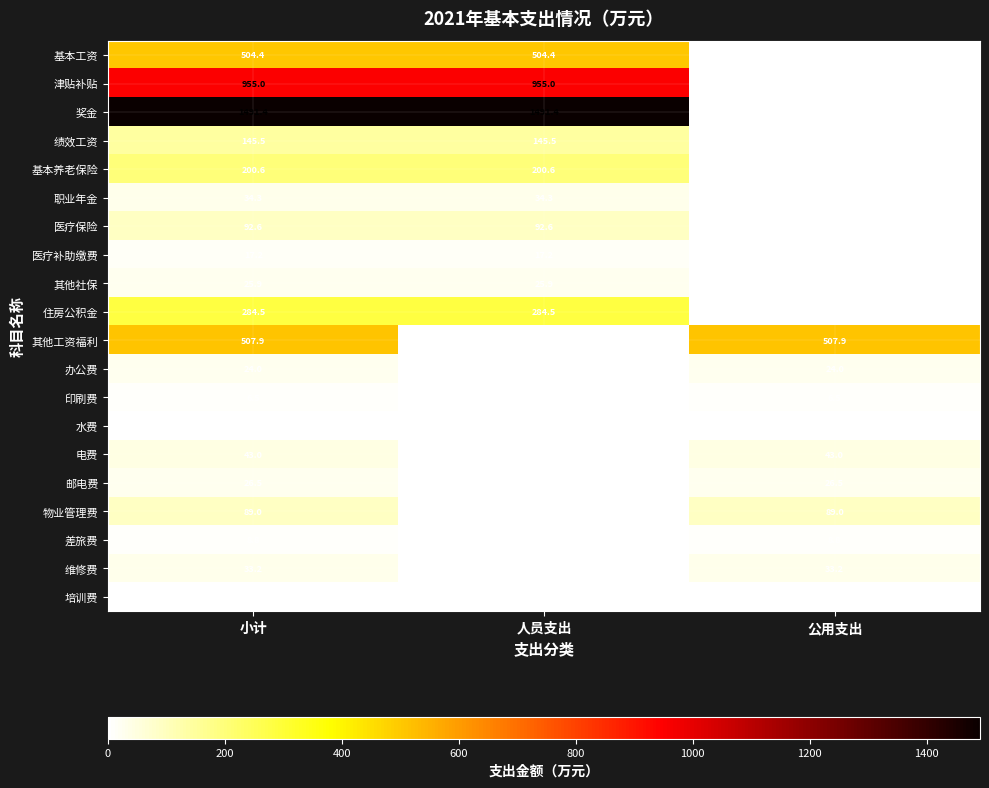

At 小计, list the series in order from smallest to largest.

水费, 培训费, 印刷费, 差旅费, 医疗补助缴费, 办公费, 其他社保, 邮电费, 维修费, 职业年金, 电费, 物业管理费, 医疗保险, 绩效工资, 基本养老保险, 住房公积金, 基本工资, 其他工资福利, 津贴补贴, 奖金